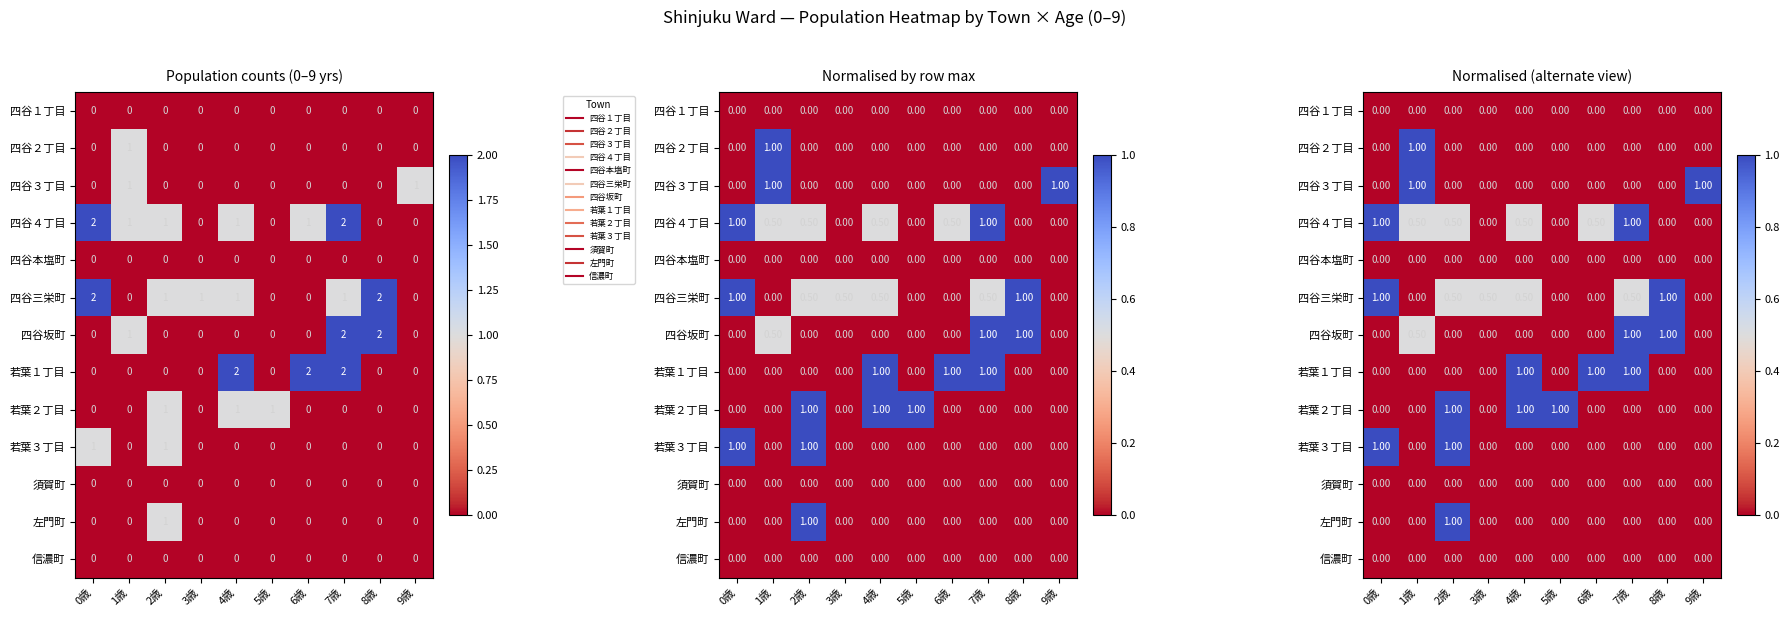

What is the maximum value for 四谷３丁目?

1.0